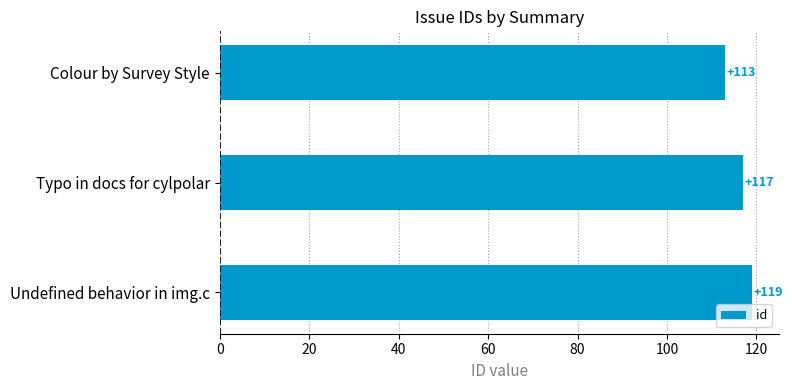

List the labels in order of value, smallest first.

Colour by Survey Style, Typo in docs for cylpolar, Undefined behavior in img.c